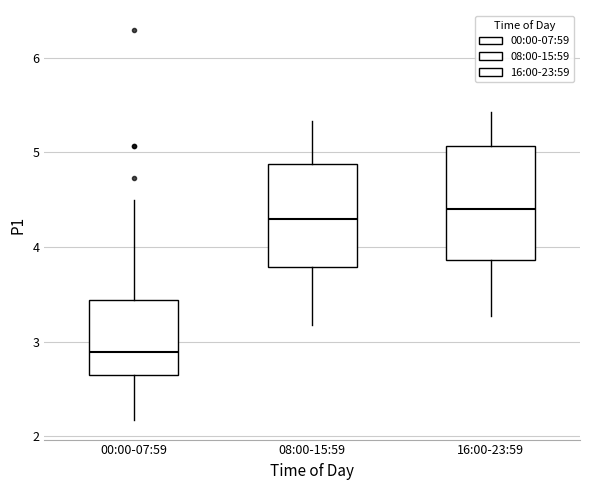

Where does the median line of the box for 08:00-15:59 sit on the y-axis? The values are not printed on the chart, so give them approximately, as read against the axis.

4.3